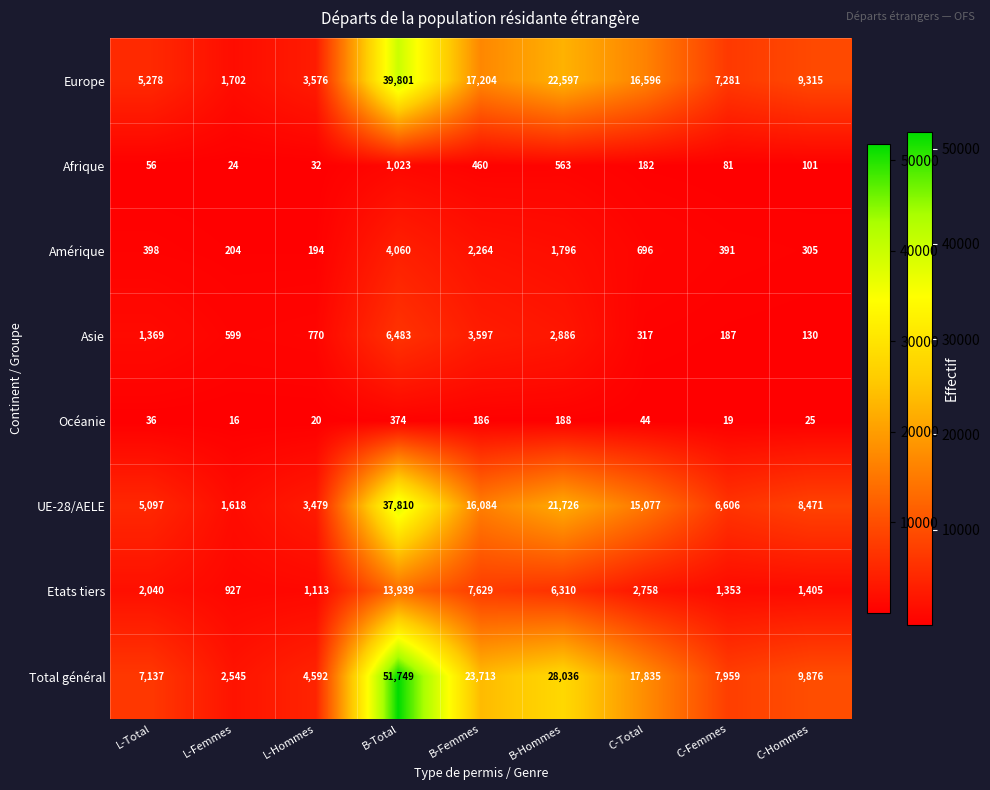

The value of Etats tiers at C-Total is 4303. True or false?

False